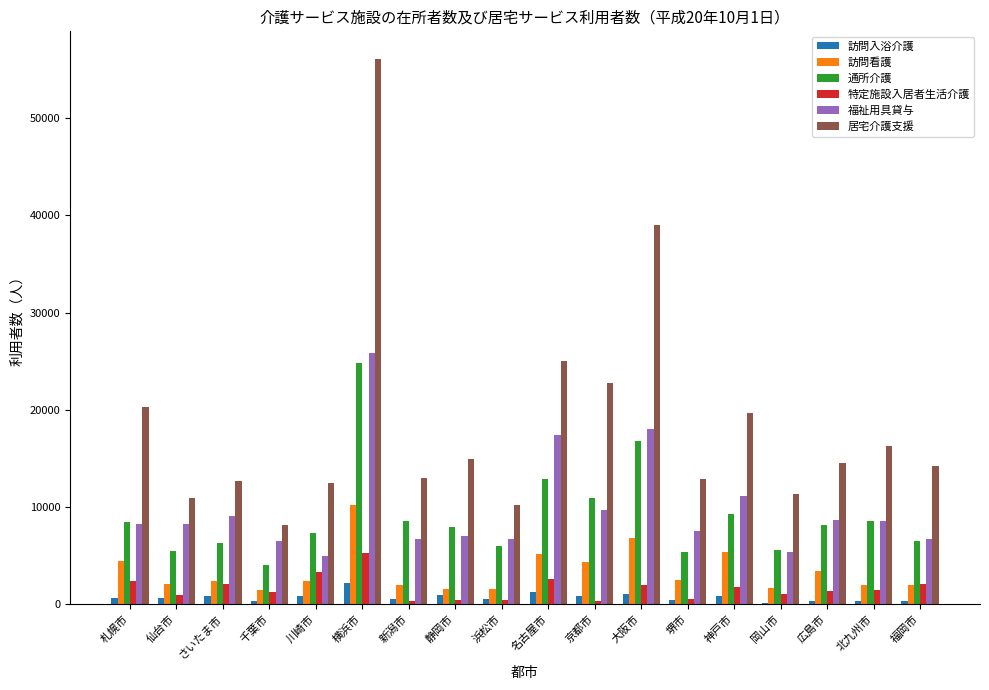

True or false: 特定施設入居者生活介護 has a value of 1220 at 千葉市.

True